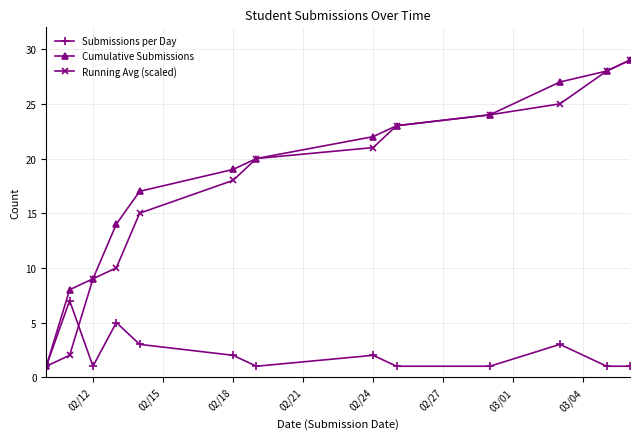

What is the average value of the Cumulative Submissions series?

19